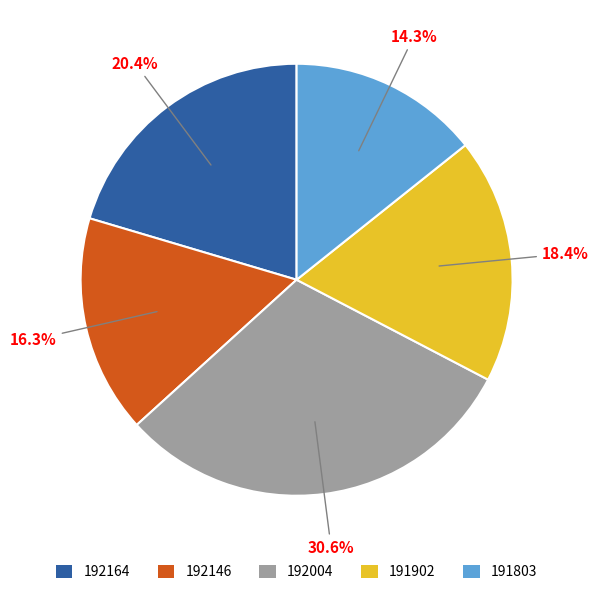

What is the ratio of the value at 191803 to the value at 192164?

0.7